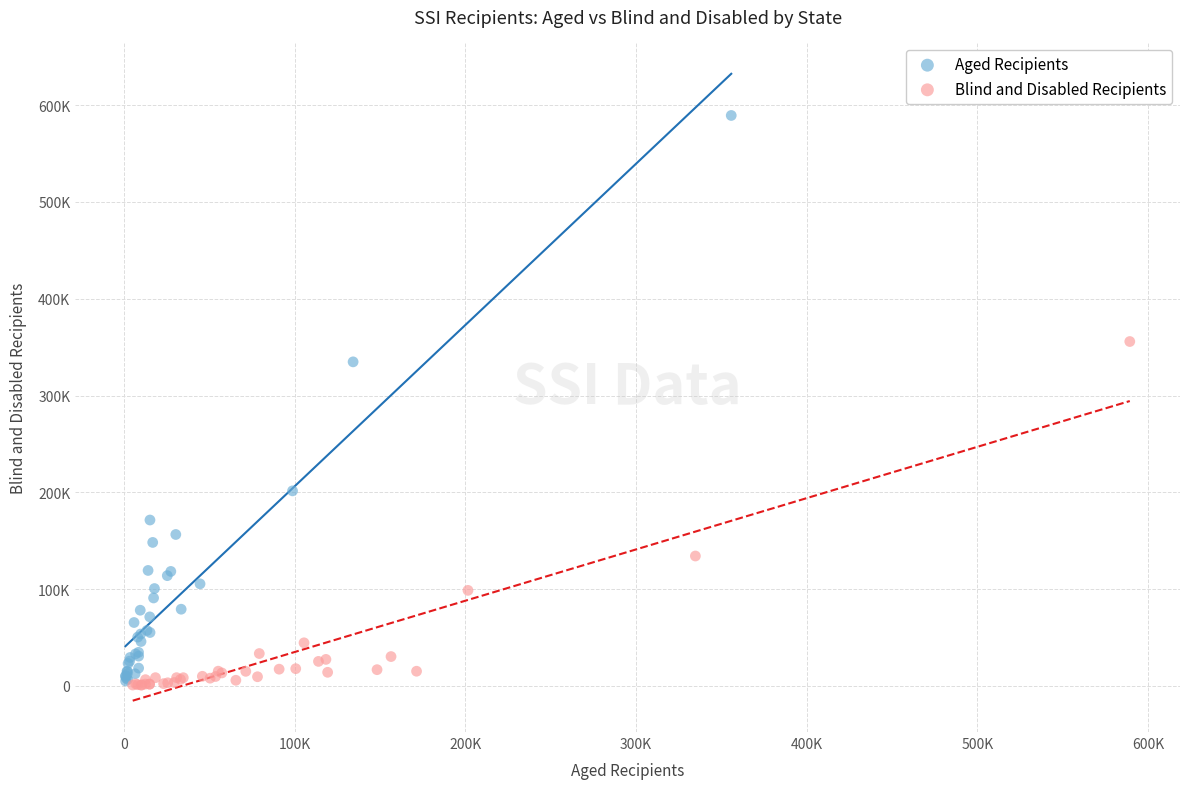

What are all the series names shown in the legend?

Aged Recipients, Blind and Disabled Recipients